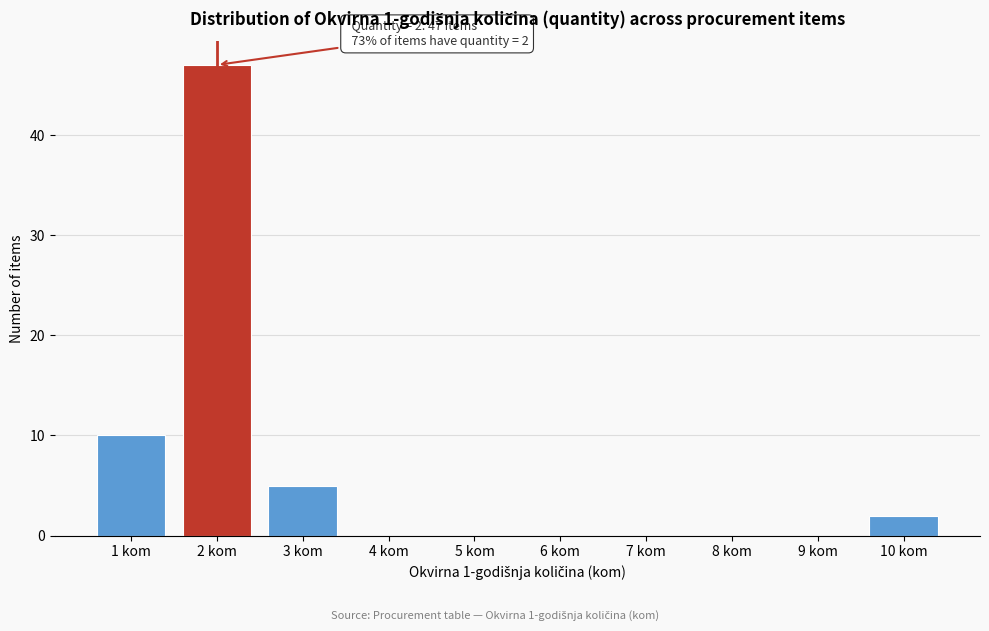

Reading left to right, what are all the values shown in this chart?

1 kom=10	2 kom=47	3 kom=5	4 kom=0	5 kom=0	6 kom=0	7 kom=0	8 kom=0	9 kom=0	10 kom=2